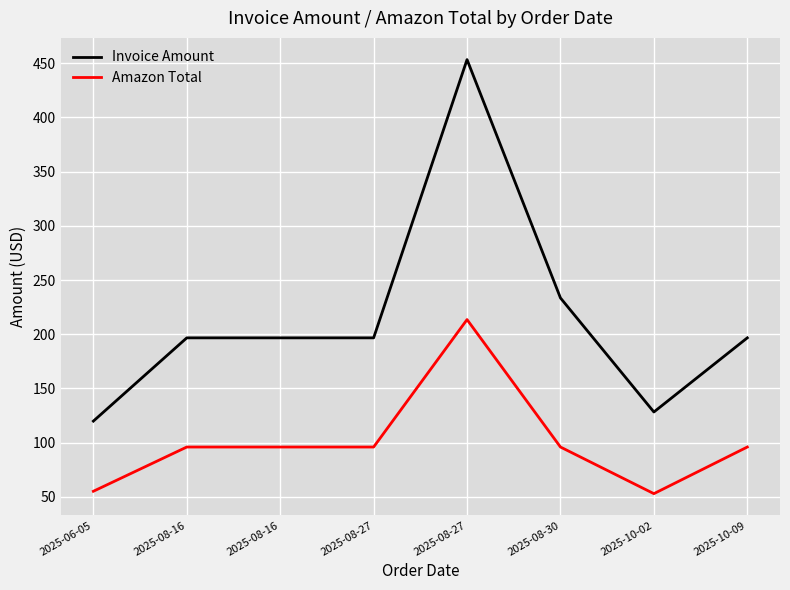

Rank the categories by Amazon Total value from highest to lowest.

2025-08-27, 2025-08-16, 2025-08-16, 2025-08-27, 2025-08-30, 2025-10-09, 2025-06-05, 2025-10-02